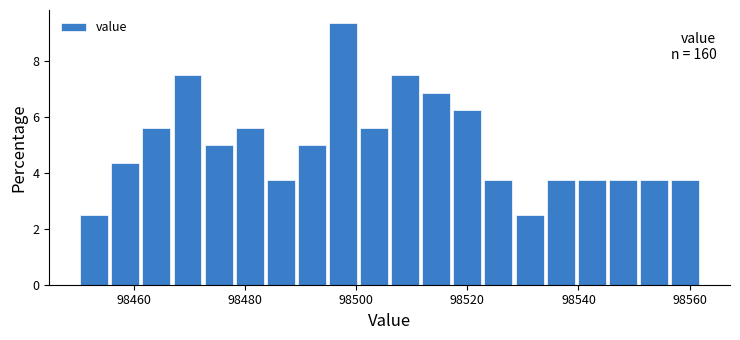

Around what value on the x-axis is the tallest bar? Give the approximate position of its centre, as read against the axis.

98498